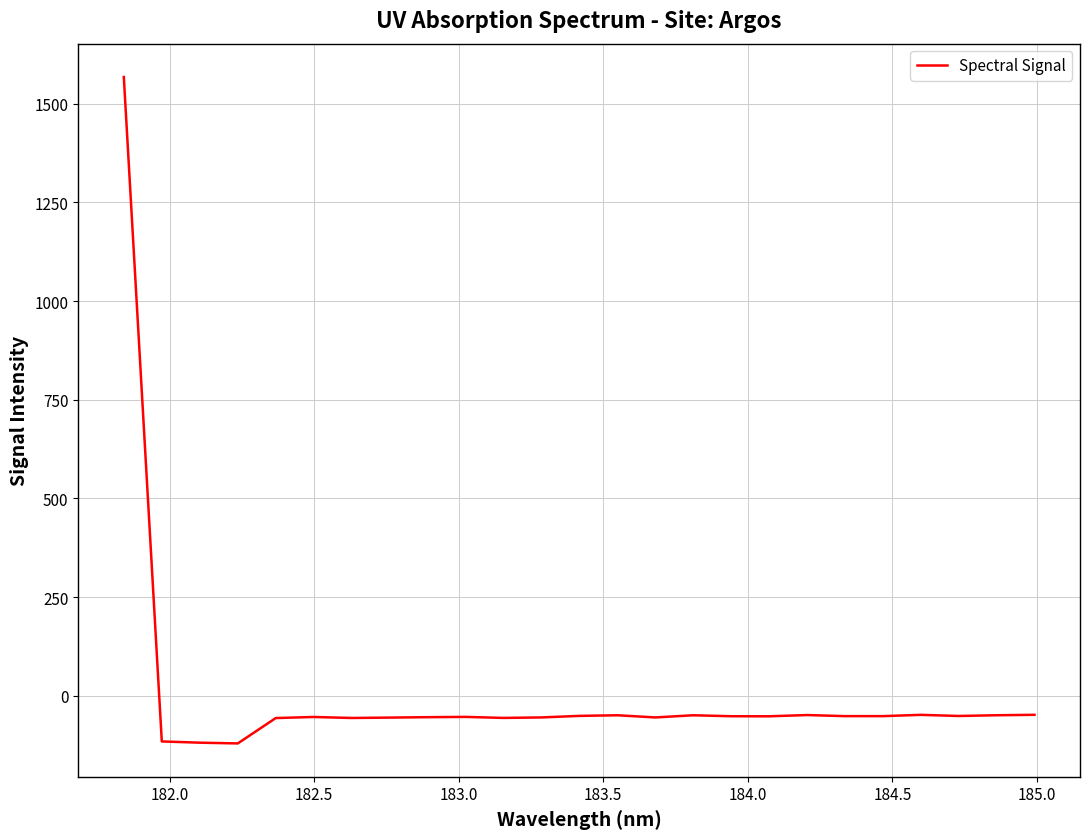

What is the difference between the maximum and minimum values?

1688.7